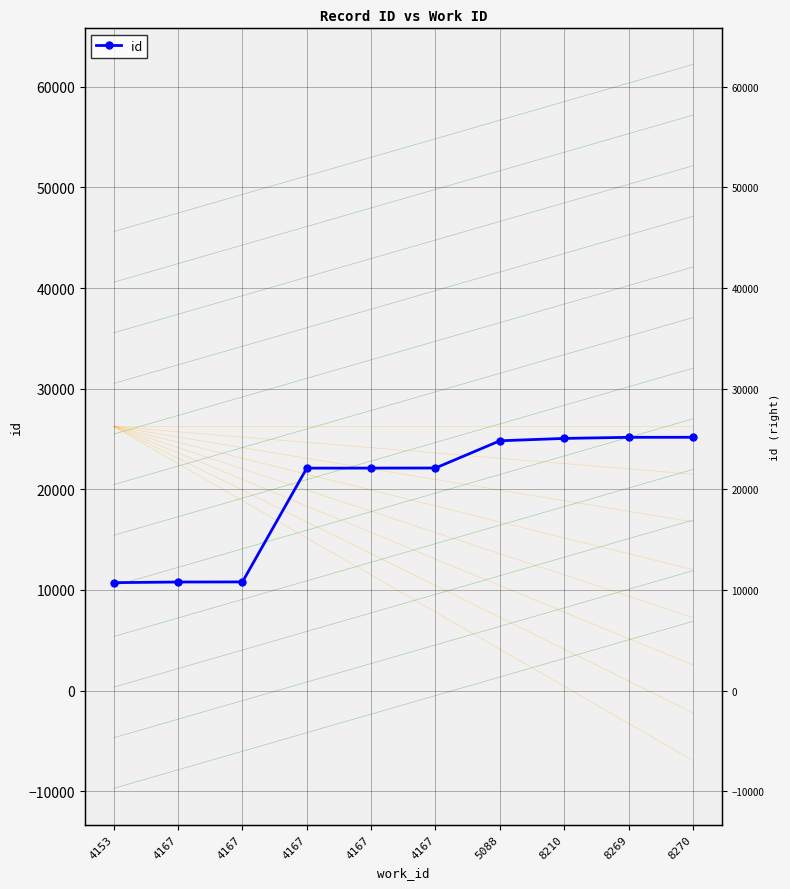

Count the number of data series in this chart.

1